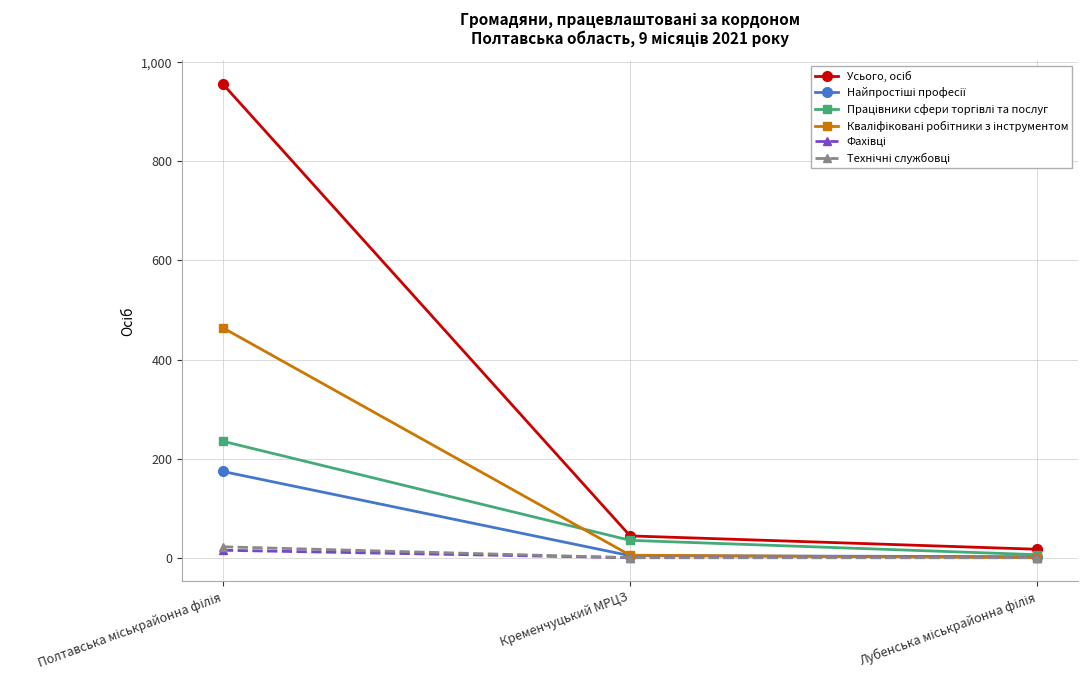

Does the chart display data point markers on the line(s)?

Yes